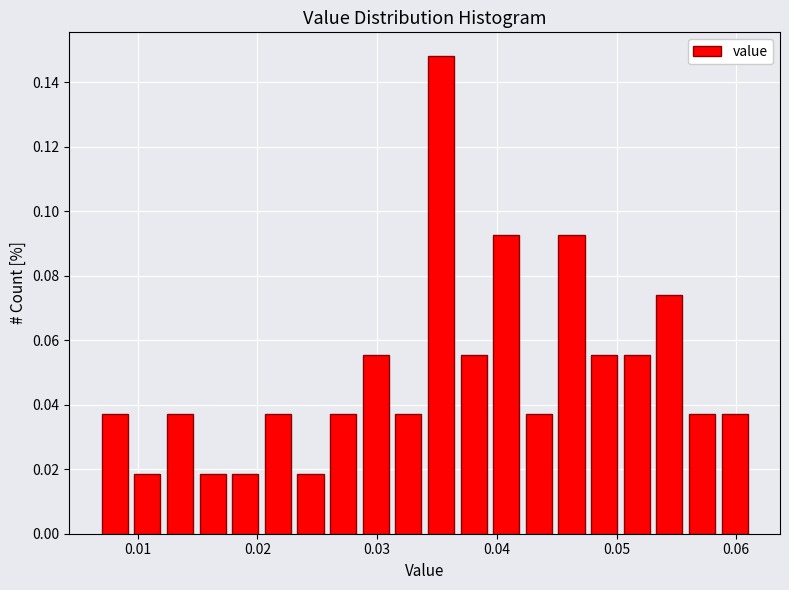

Read against the x-axis, roughly where is the centre of the tallest bar?

0.035